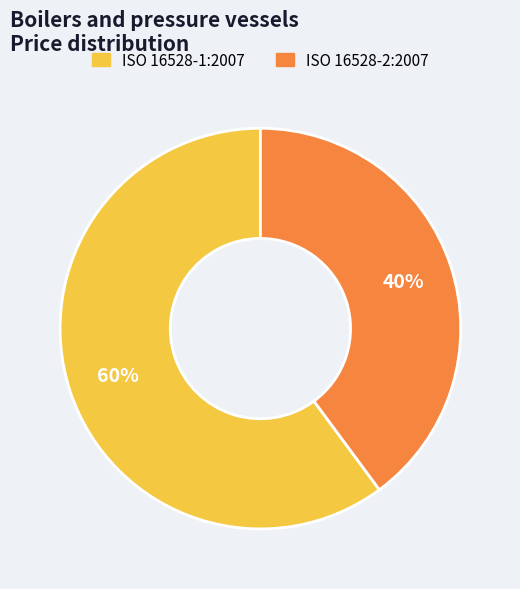

To the nearest percent, what is the combined percentage of ISO 16528-1:2007 and ISO 16528-2:2007?

100%